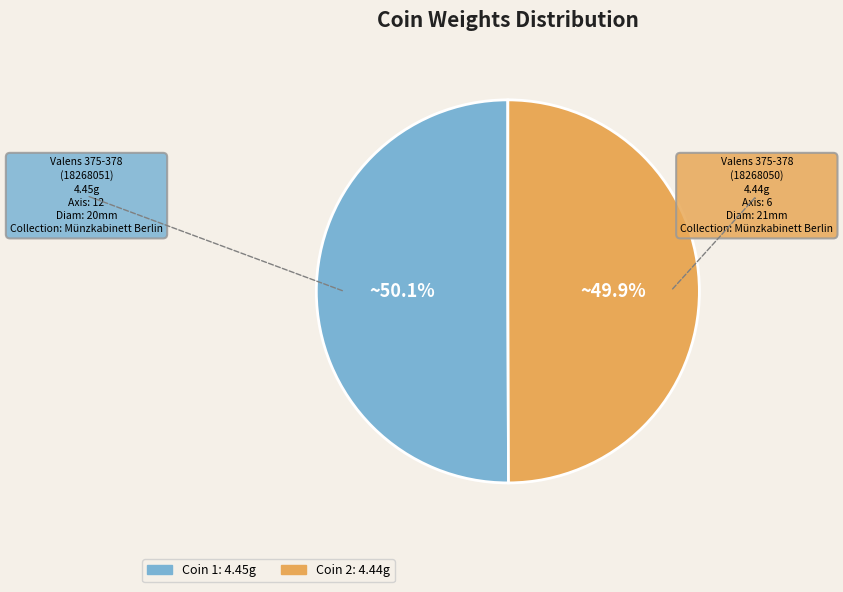

Is there a majority slice in this chart?

Yes